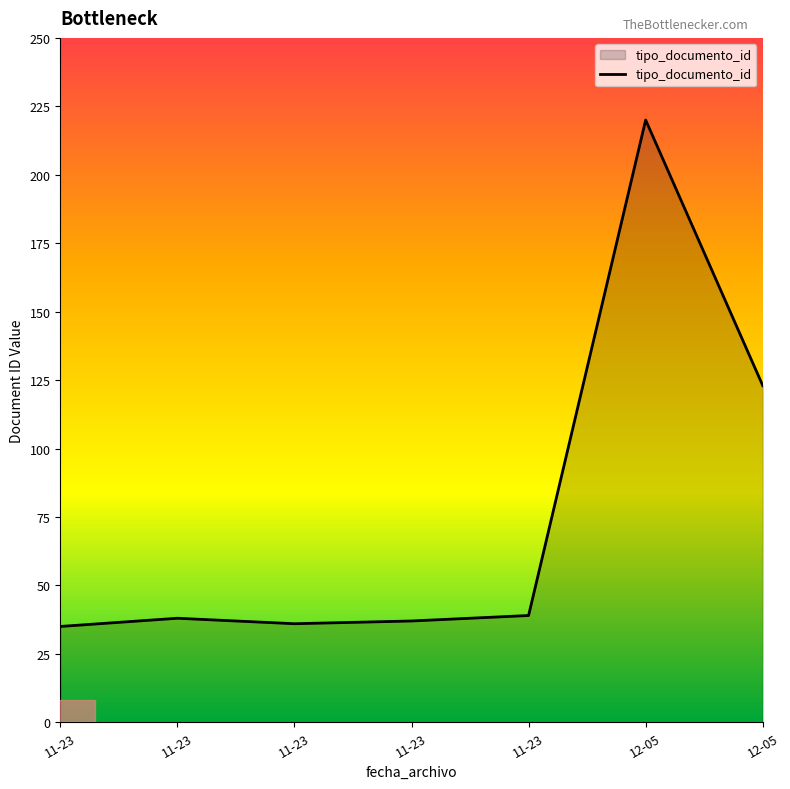

What is the difference between the second highest and minimum values?

88